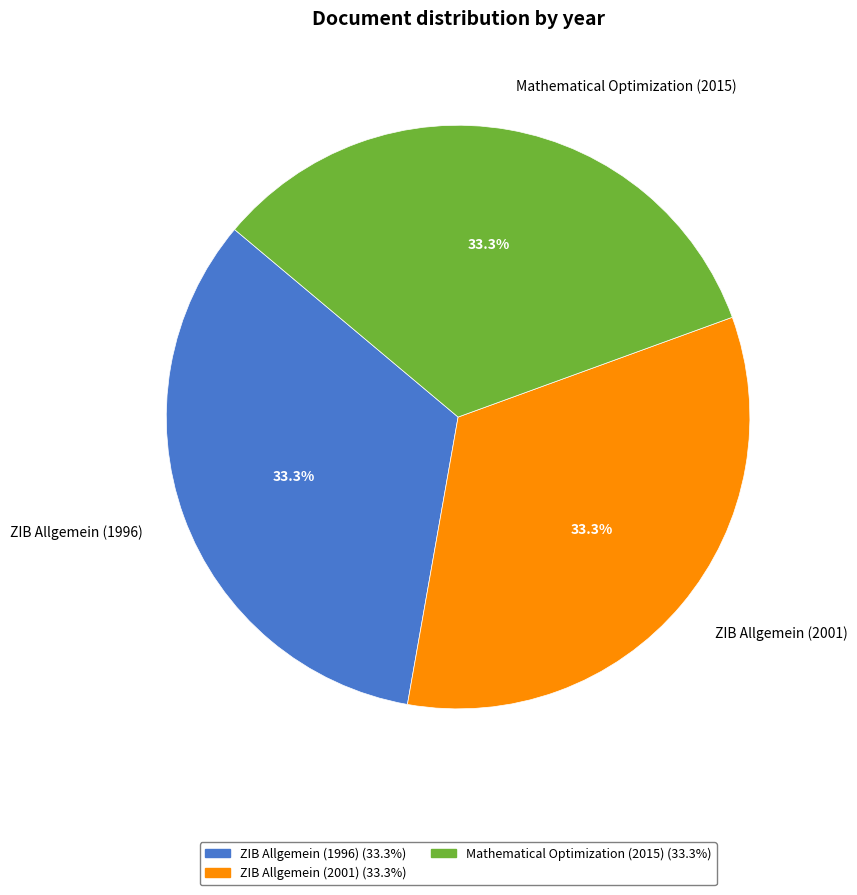

To the nearest percent, what percentage of the pie is ZIB Allgemein (2001)?

33%